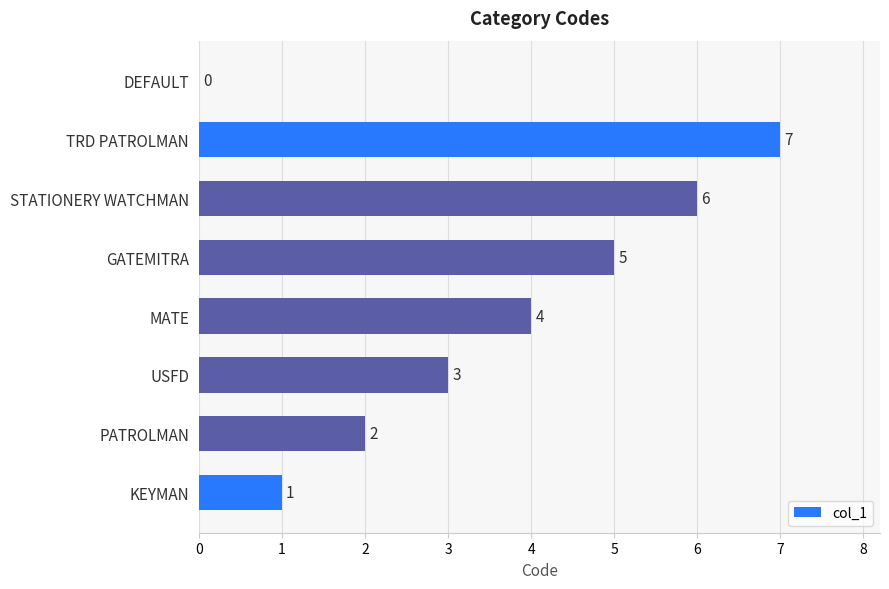

What is the approximate value at STATIONERY WATCHMAN?

6